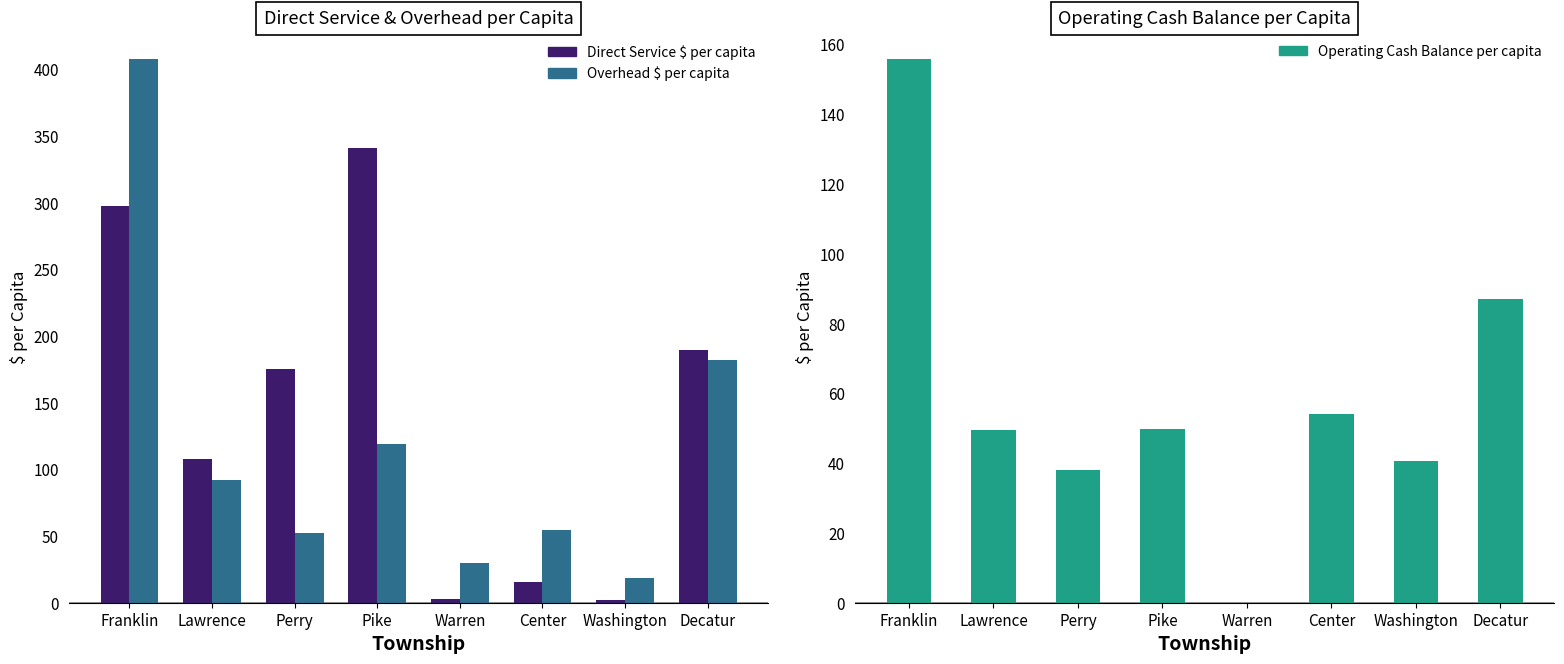

Does the chart contain stacked bars?

No